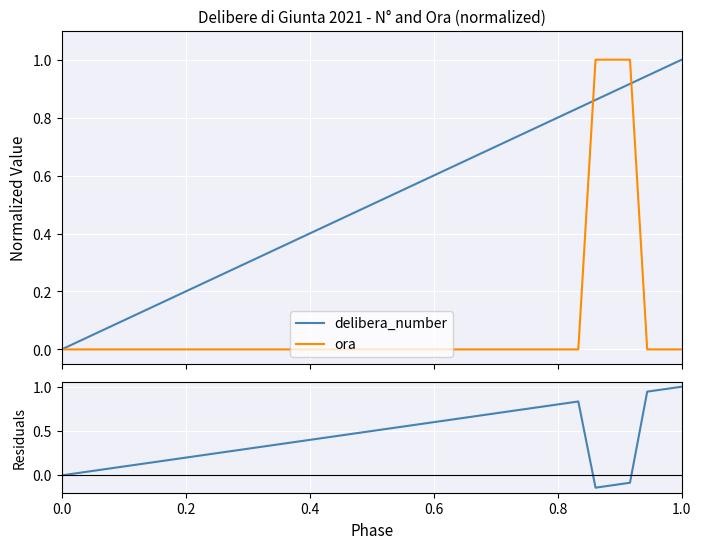

How many lines are shown in the chart?

3